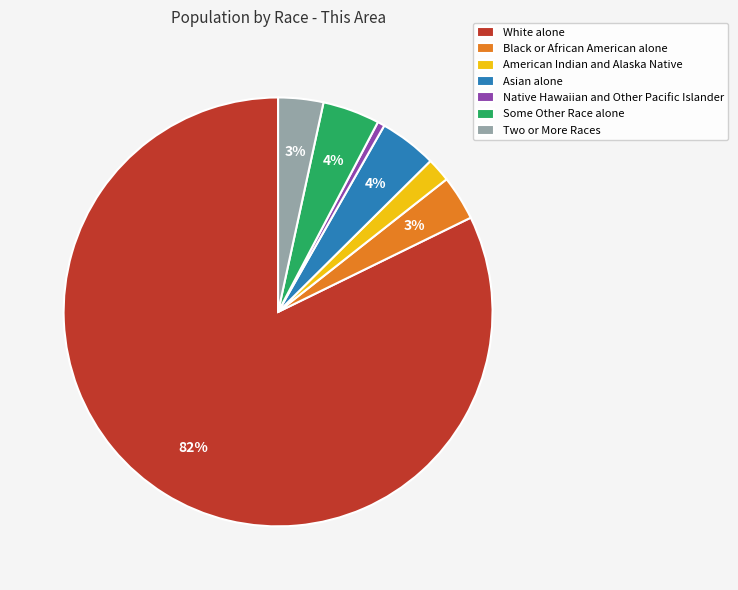

How many slices are in this pie chart?

7